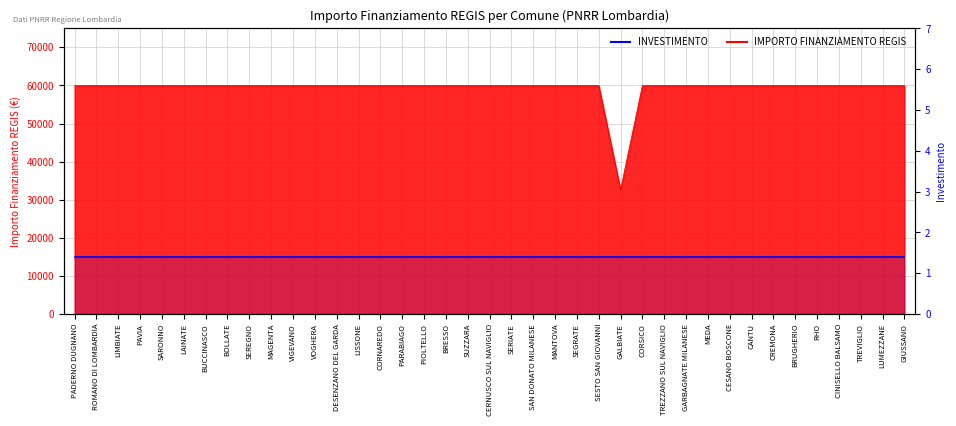

Reading right to left, transcribe all the data shown in this chart.

GIUSSANO=59966	LUMEZZANE=59966	TREVIGLIO=59966	CINISELLO BALSAMO=59966	RHO=59966	BRUGHERIO=59966	CREMONA=59966	CANTU=59966	CESANO BOSCONE=59966	MEDA=59966	GARBAGNATE MILANESE=59966	TREZZANO SUL NAVIGLIO=59966	CORSICO=59966	GALBIATE=32589	SESTO SAN GIOVANNI=59966	SEGRATE=59966	MANTOVA=59966	SAN DONATO MILANESE=59966	SERIATE=59966	CERNUSCO SUL NAVIGLIO=59966	SUZZARA=59966	BRESSO=59966	PIOLTELLO=59966	PARABIAGO=59966	CORNAREDO=59966	LISSONE=59966	DESENZANO DEL GARDA=59966	VOGHERA=59966	VIGEVANO=59966	MAGENTA=59966	SEREGNO=59966	BOLLATE=59966	BUCCINASCO=59966	LAINATE=59966	SARONNO=59966	PAVIA=59966	LIMBIATE=59966	ROMANO DI LOMBARDIA=59966	PADERNO DUGNANO=59966